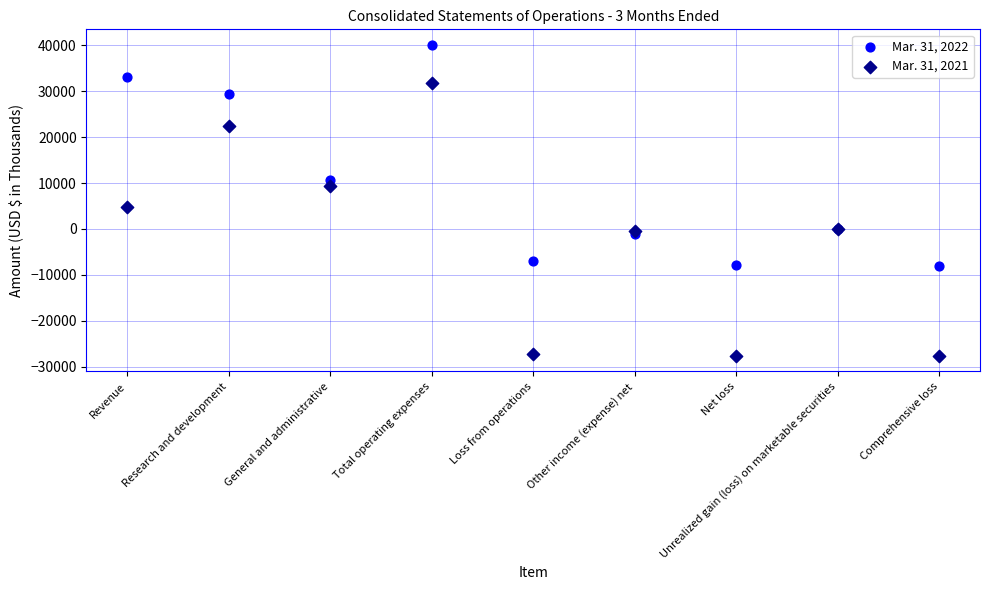

Which series contains the lowest Y value?

Mar. 31, 2021